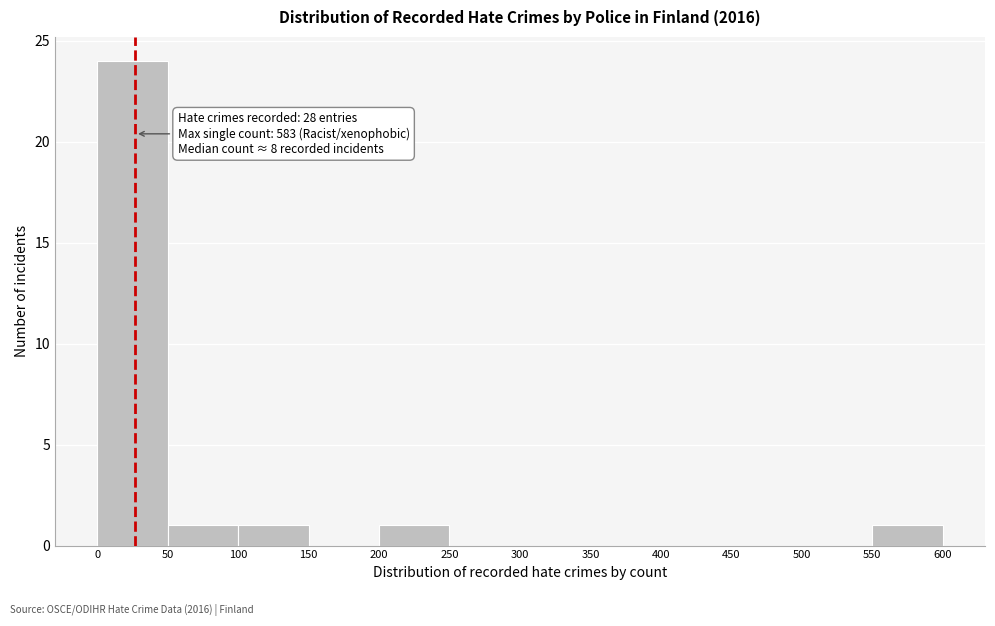

Over which range of the x-axis is the bar tallest?

0 to 50